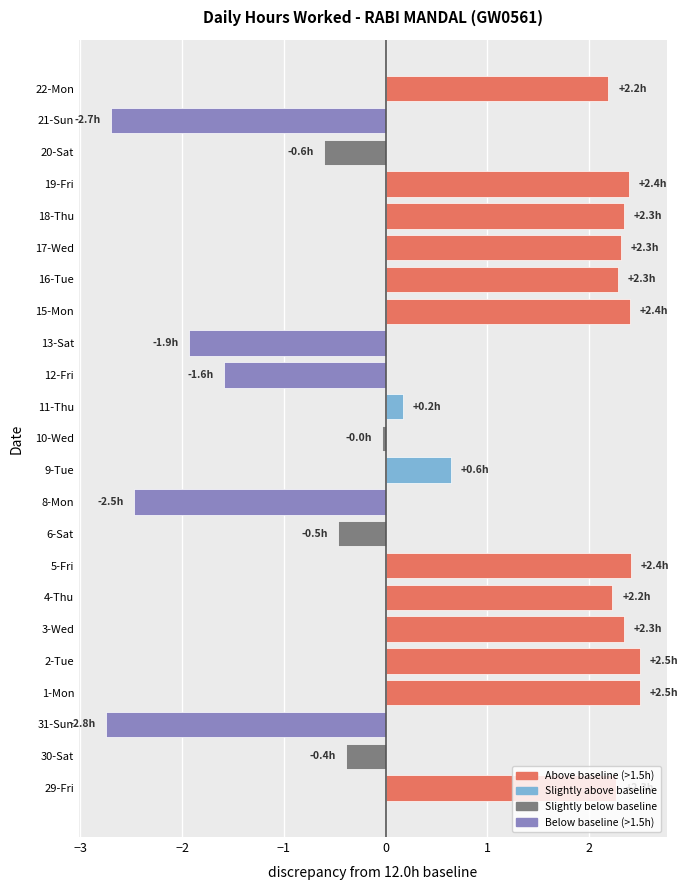

Which has a higher value, 31-Sun or 1-Mon?

1-Mon